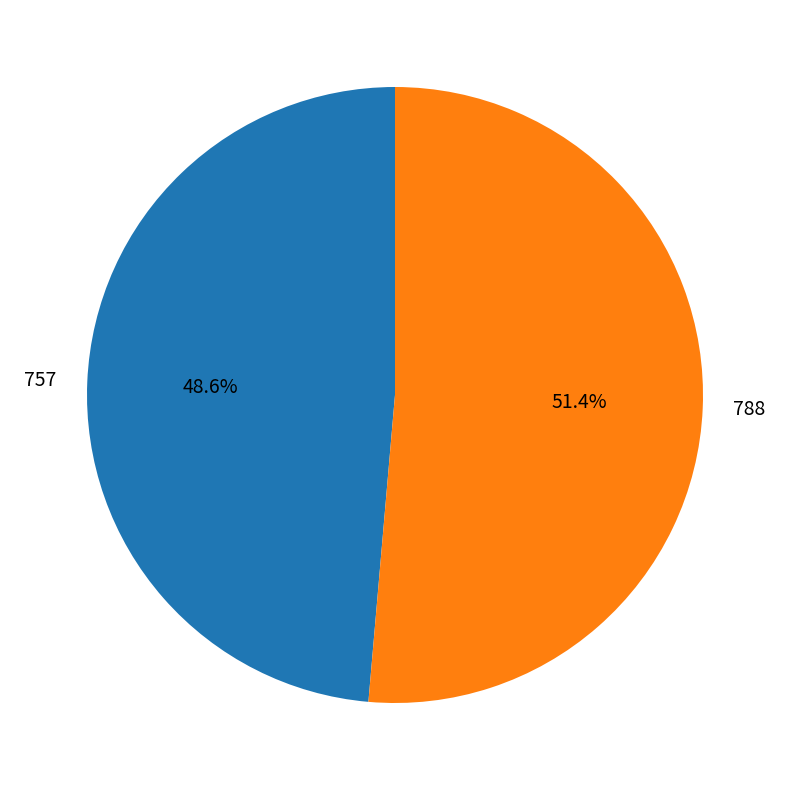

What is the total percentage of 757 and 788?

100.0%